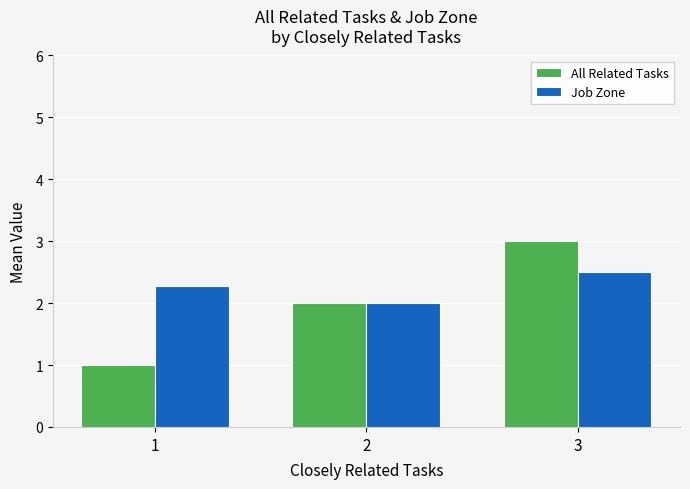

At which category is the sum across all series the highest?

3